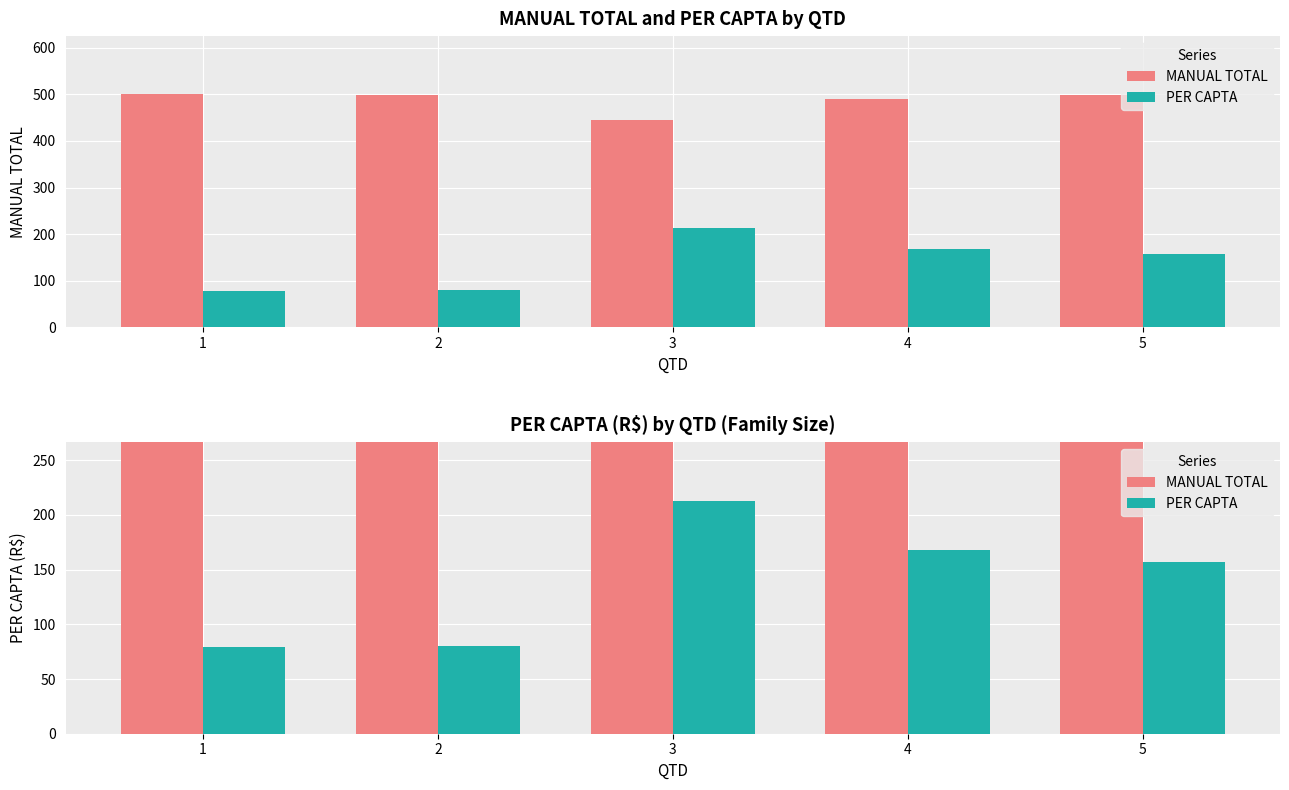

Between 2 and 4, which series saw the biggest shift?

PER CAPTA